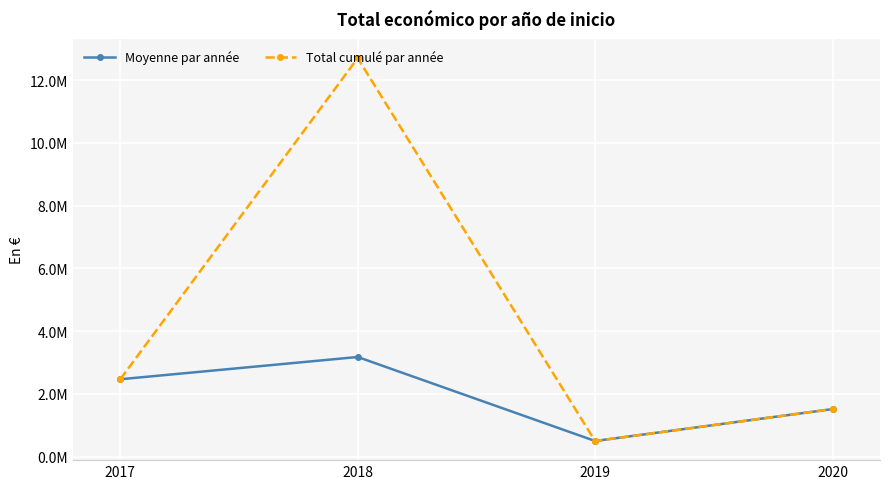

What are all the series names shown in the legend?

Moyenne par année, Total cumulé par année